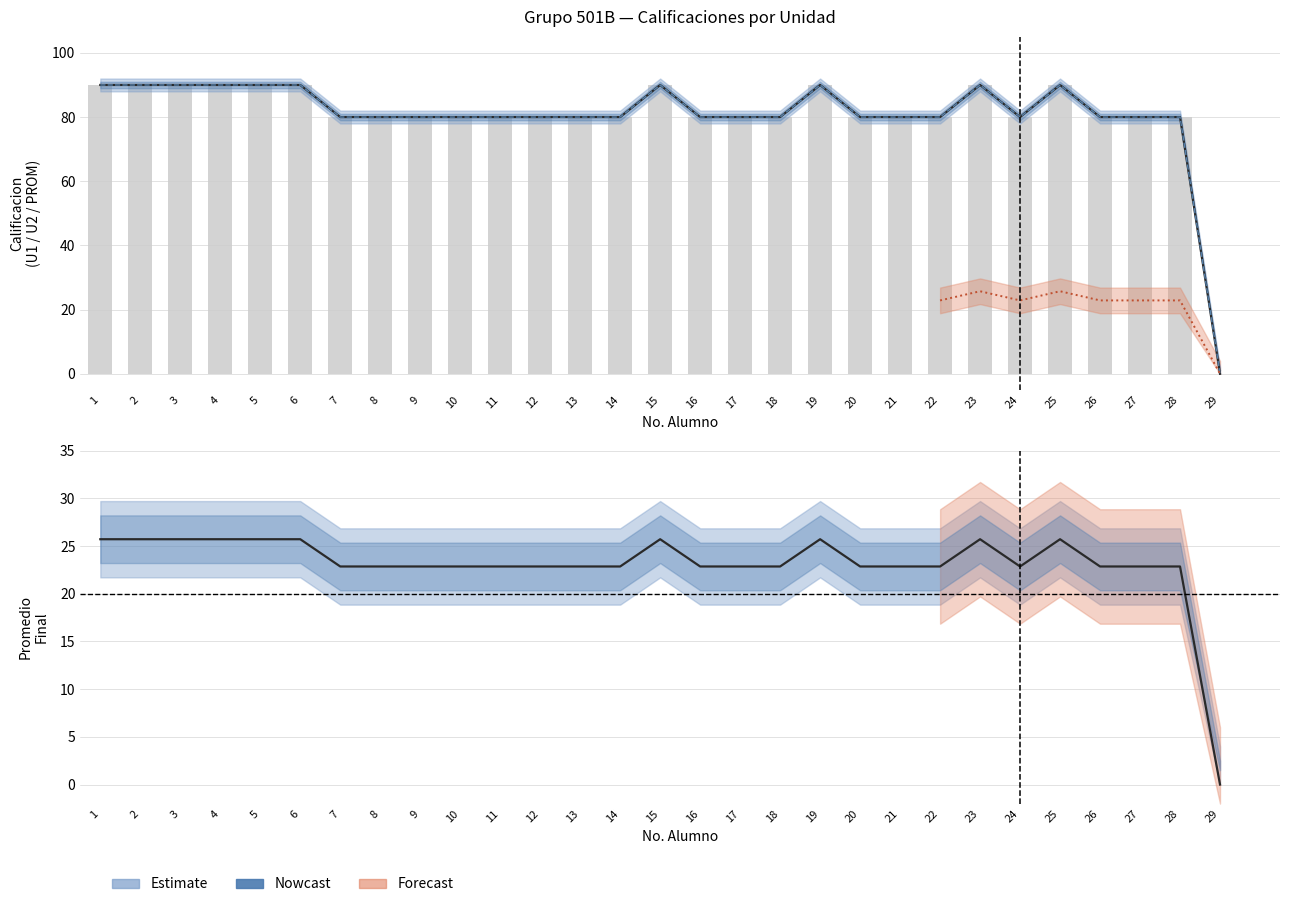

Reading left to right, list all the values displayed in this chart.

U1: 90.0	90.0	90.0	90.0	90.0	90.0	80.0	80.0	80.0	80.0	80.0	80.0	80.0	80.0	90.0	80.0	80.0	80.0	90.0	80.0	80.0	80.0	90.0	80.0	90.0	80.0	80.0	80.0	0.0
U2: 90.0	90.0	90.0	90.0	90.0	90.0	80.0	80.0	80.0	80.0	80.0	80.0	80.0	80.0	90.0	80.0	80.0	80.0	90.0	80.0	80.0	80.0	90.0	80.0	90.0	80.0	80.0	80.0	0.0
PROM.: 25.7	25.7	25.7	25.7	25.7	25.7	22.9	22.9	22.9	22.9	22.9	22.9	22.9	22.9	25.7	22.9	22.9	22.9	25.7	22.9	22.9	22.9	25.7	22.9	25.7	22.9	22.9	22.9	0.0